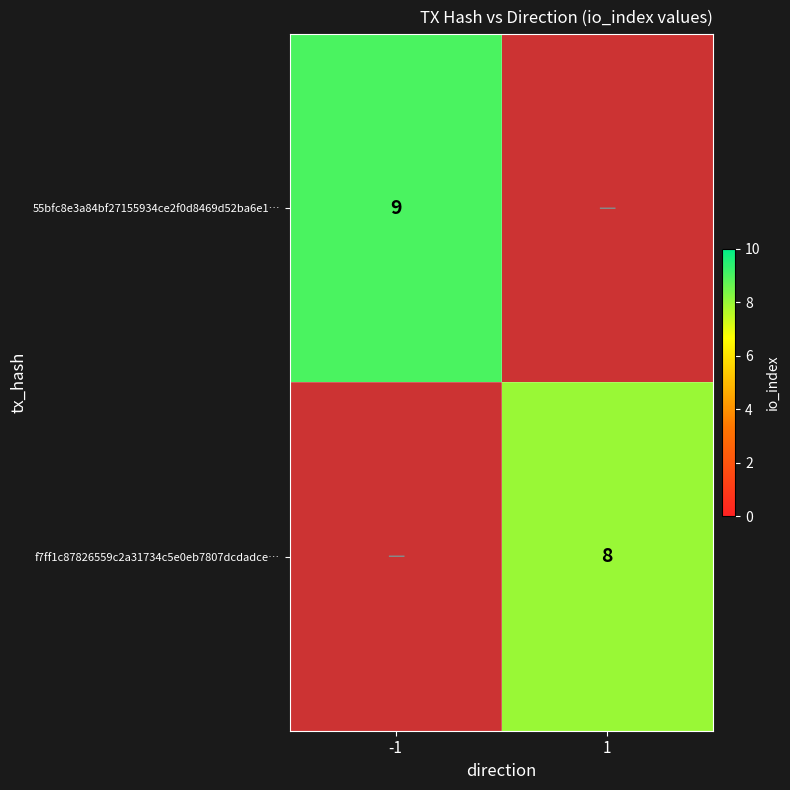

How many data points does each series have?

2